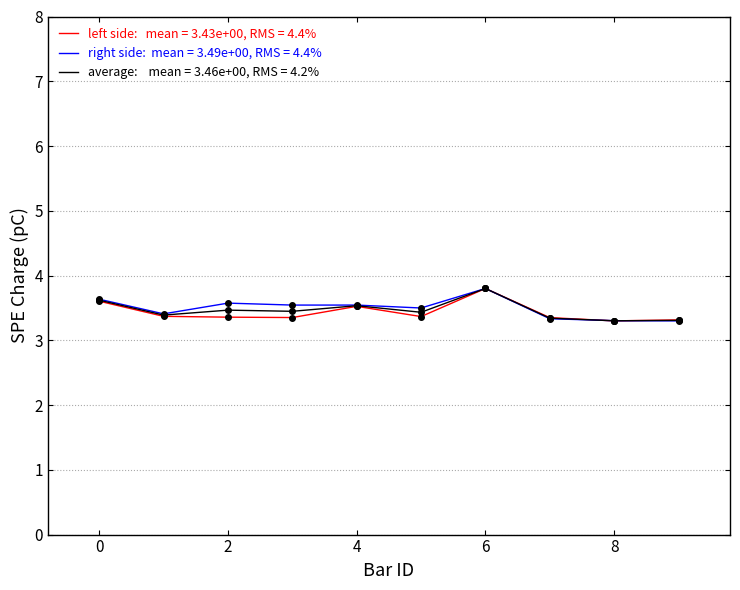

What is the greatest value displayed?

3.8